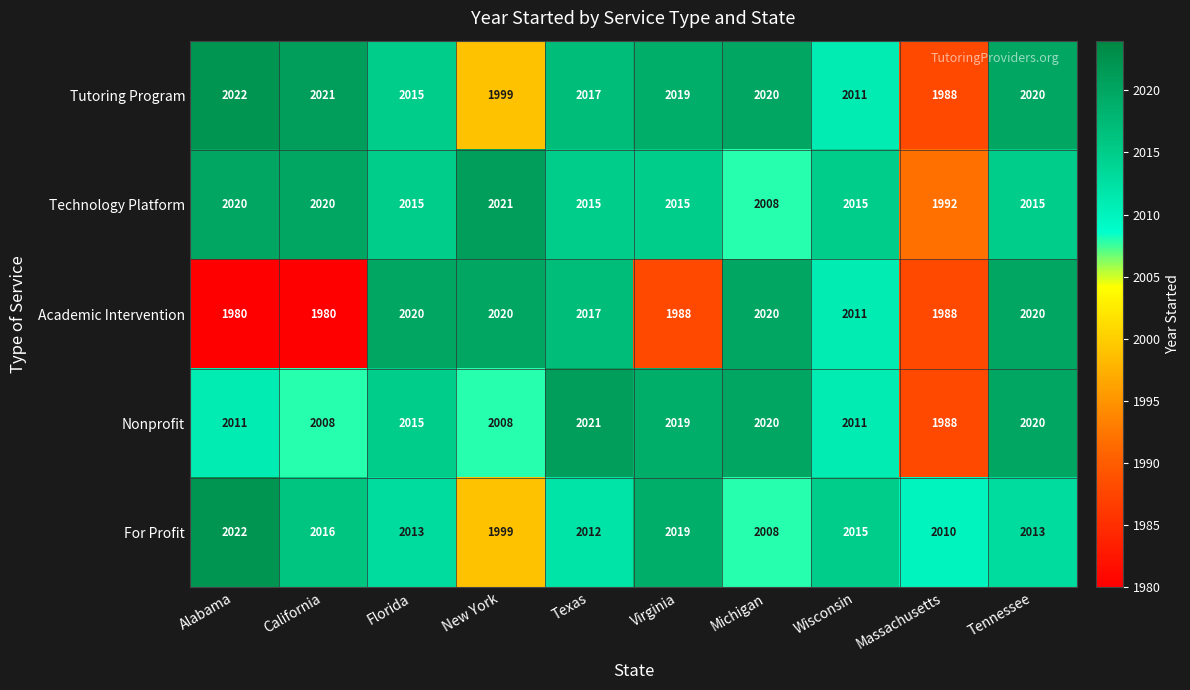

What is the sum of all Nonprofit values?

20121